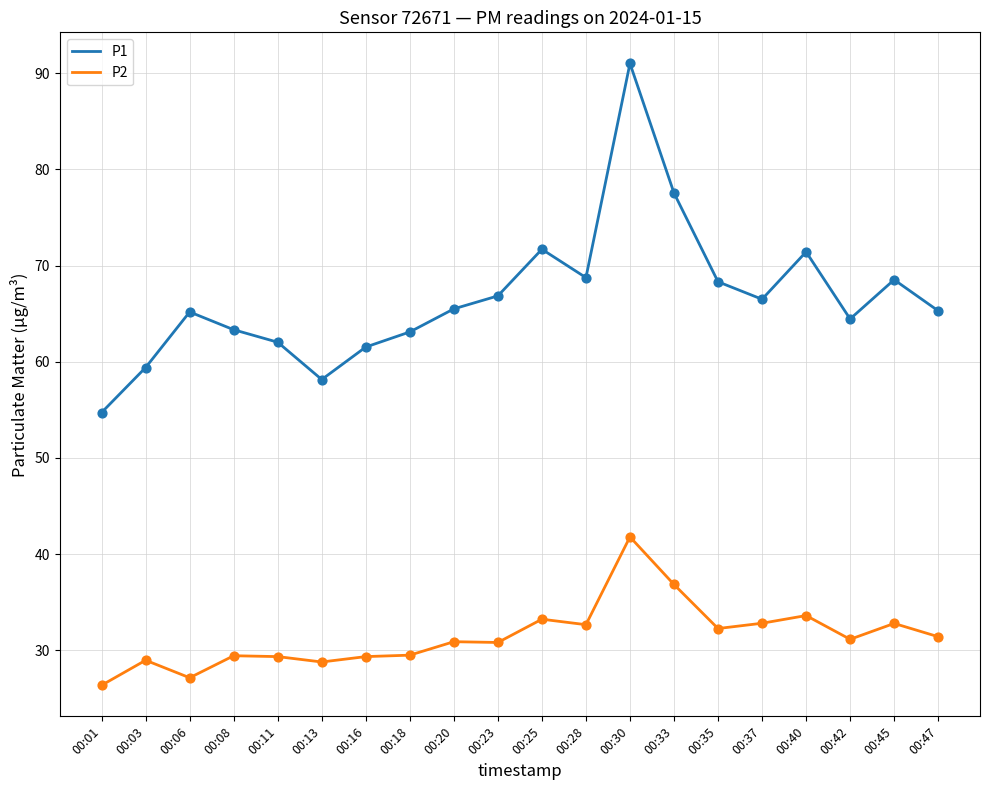

What is the difference between the highest and lowest values at 00:28?

36.1